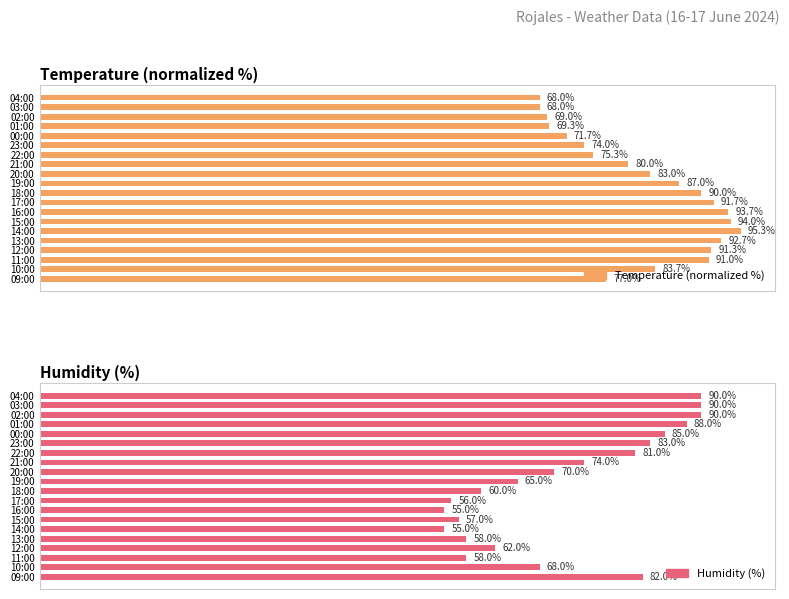

Between 03:00 and 11:00, which is larger?

11:00